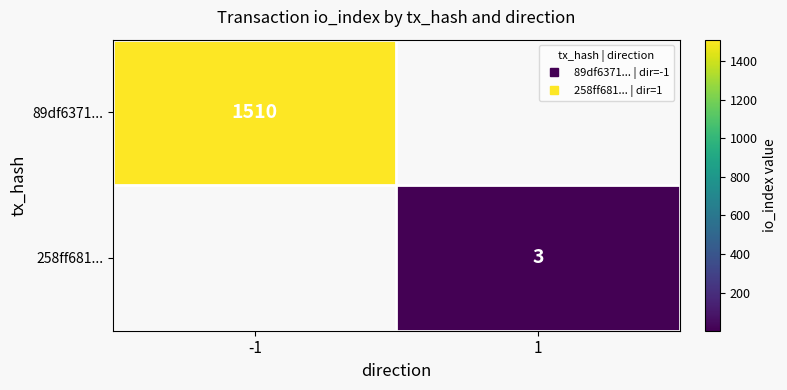

Rank the series by their maximum value, from highest to lowest.

89df6371..., 258ff681...